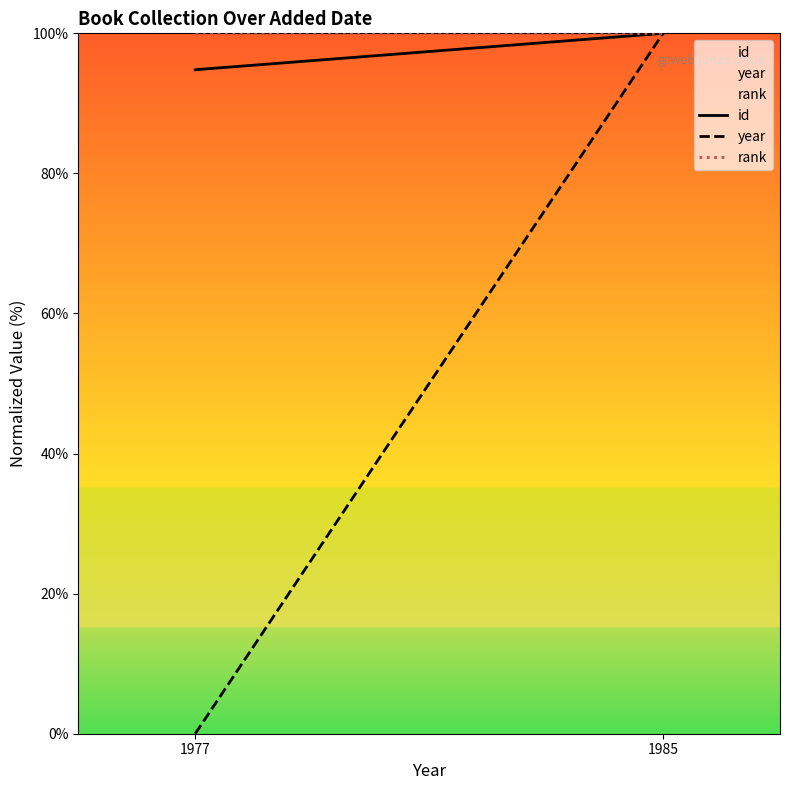

List the labels in order of year value, smallest first.

1977, 1985